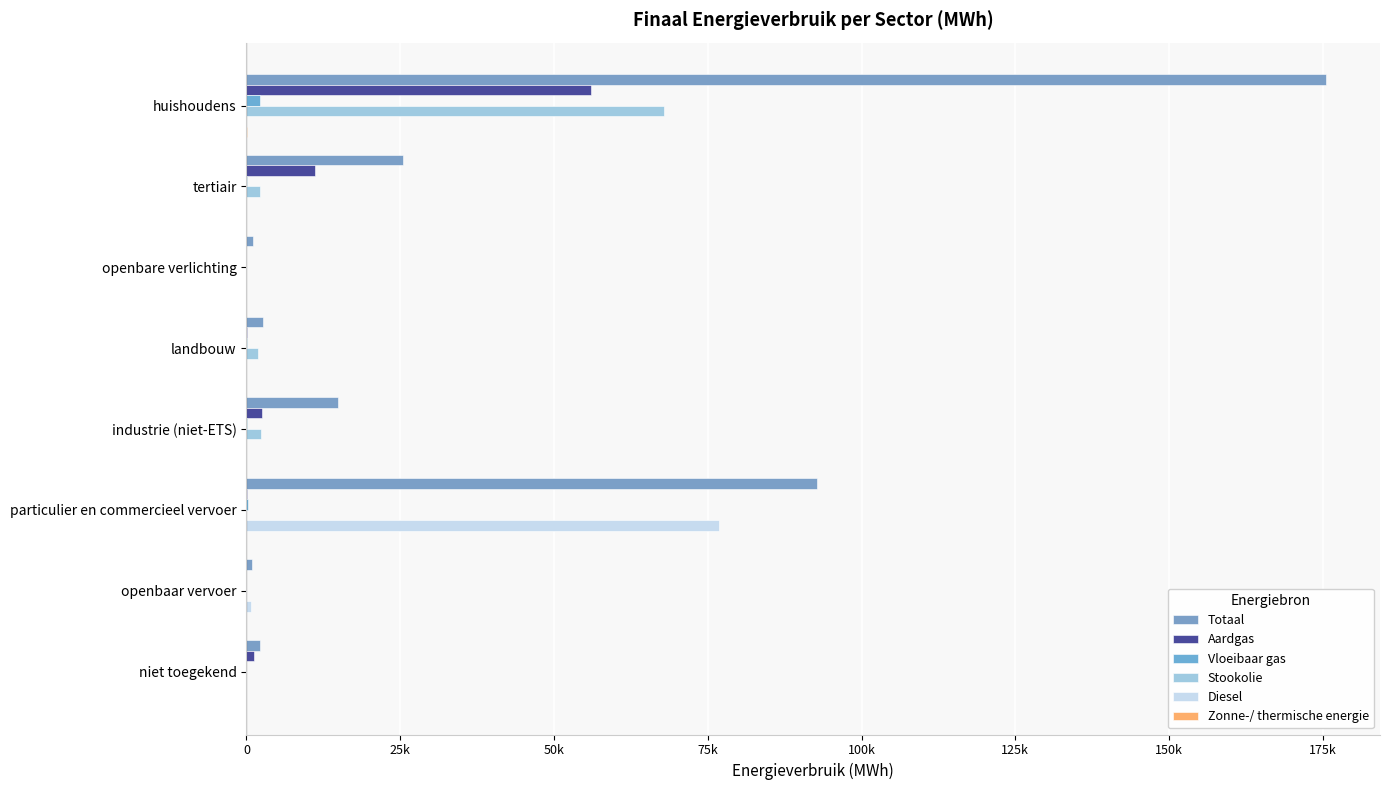

How many data points does each series have?

8